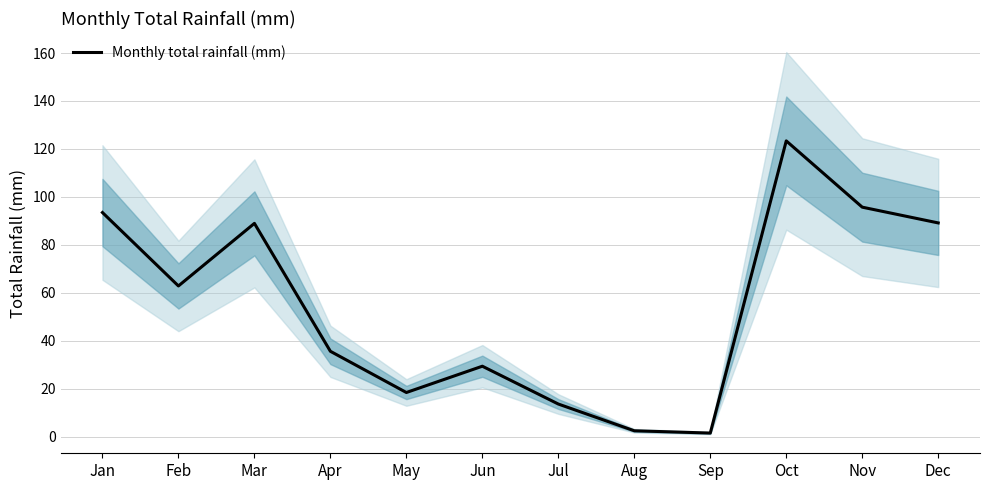

How many lines are shown in the chart?

1